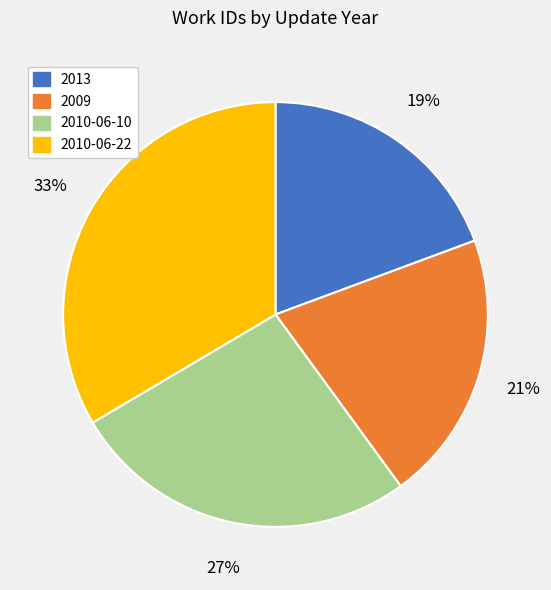

Which category has the smallest portion of the pie?

2013